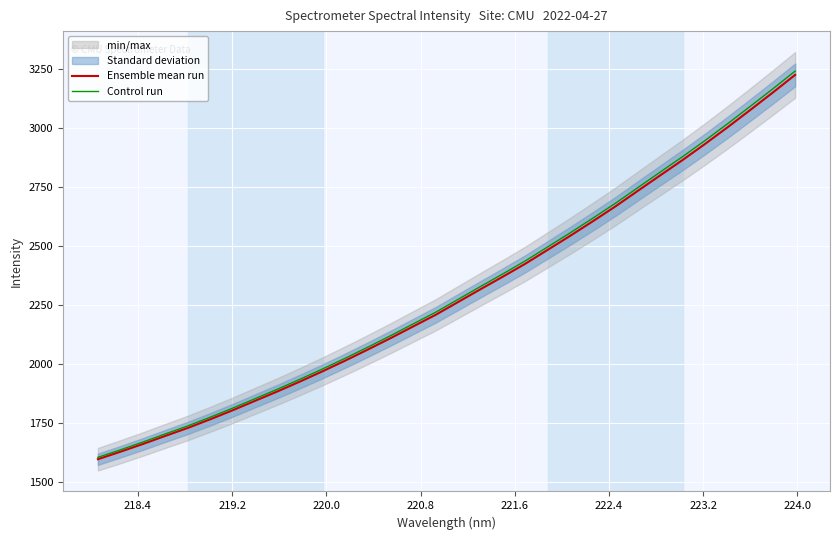

What is the maximum value for Control run?

3240.2